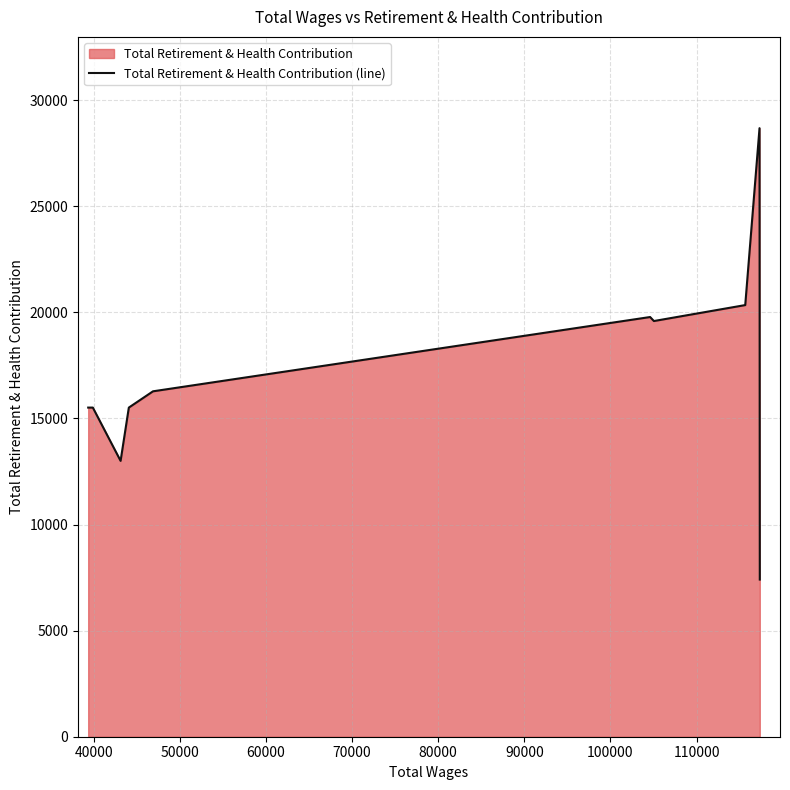

How many interior local peaks (higher than both neighbors) does the data have?

2